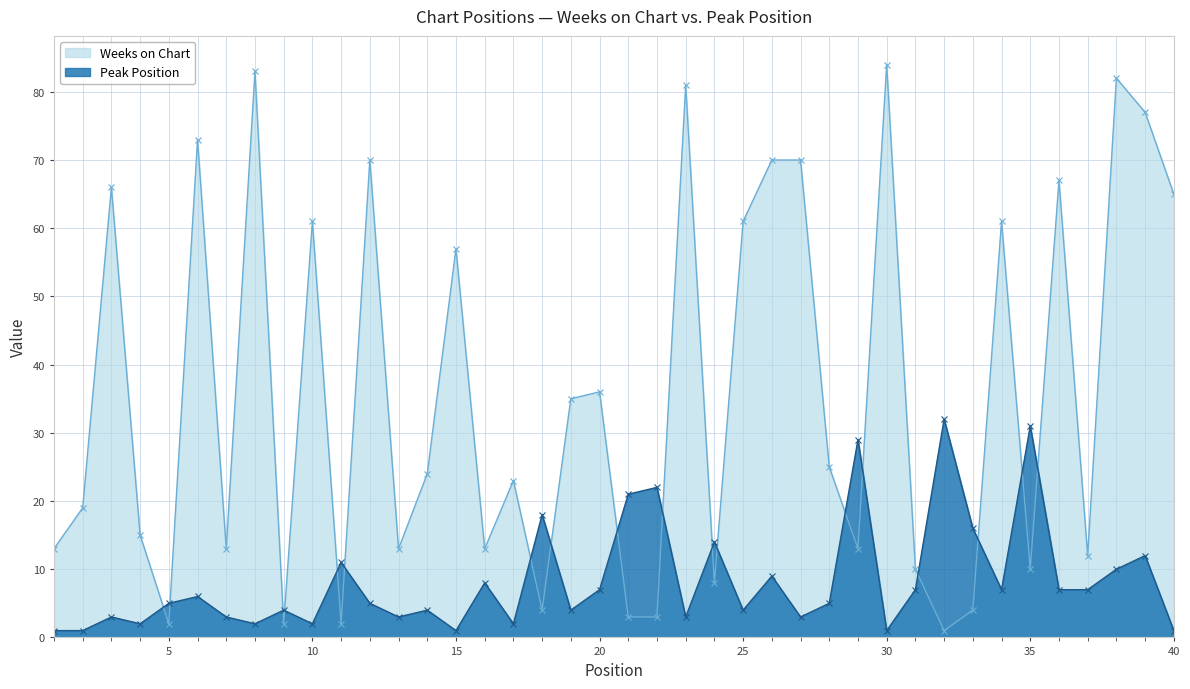

Which series changed the most between 3 and 24?

Weeks on Chart